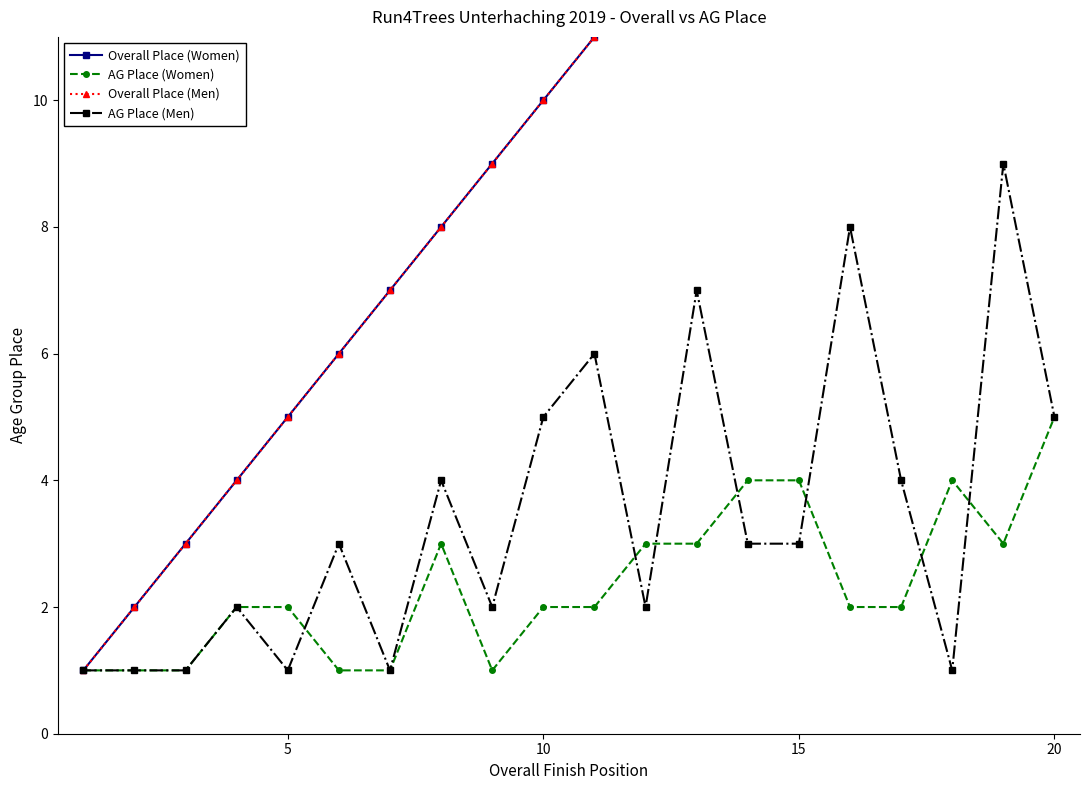

What is the approximate value of AG Place (Men) at 10?

5